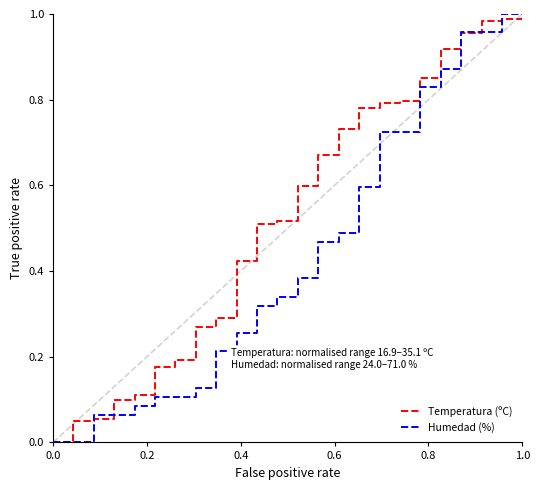

Rank the series by their average value, from lowest to highest.

Humedad (%), Temperatura (ºC)